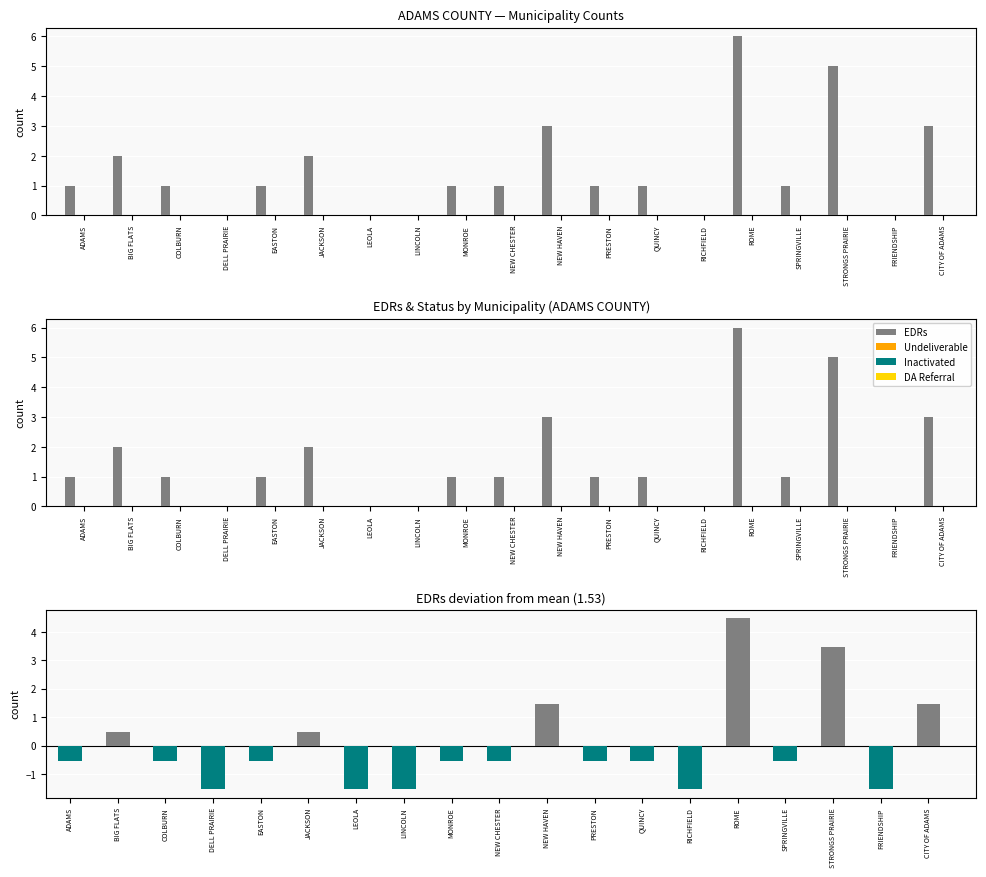

What is the spread (max minus min) of values at PRESTON?

1.5